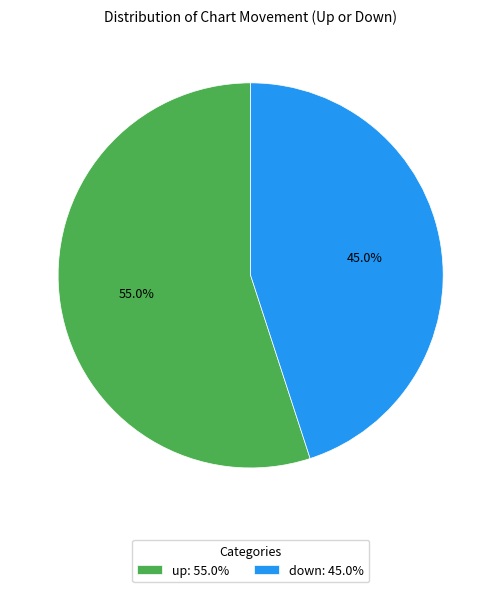

Do up and down together represent more than half of the pie?

Yes